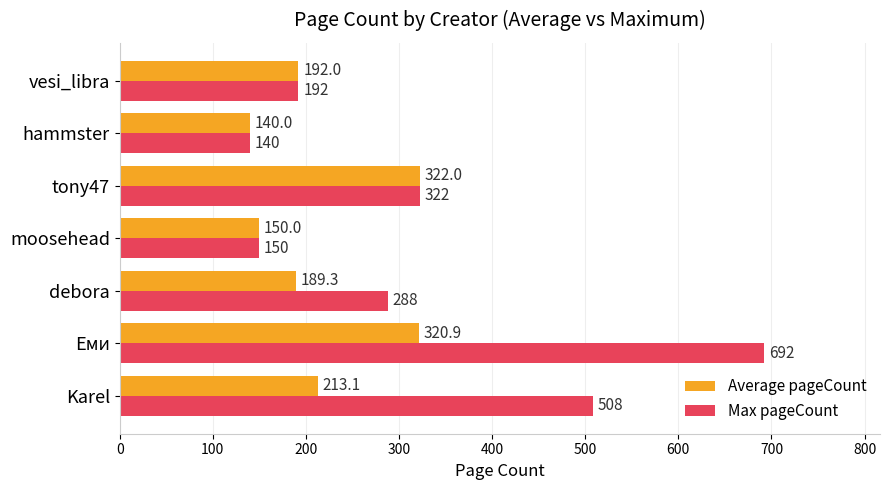

Is it true that Average pageCount equals 320.9 at Еми?

True